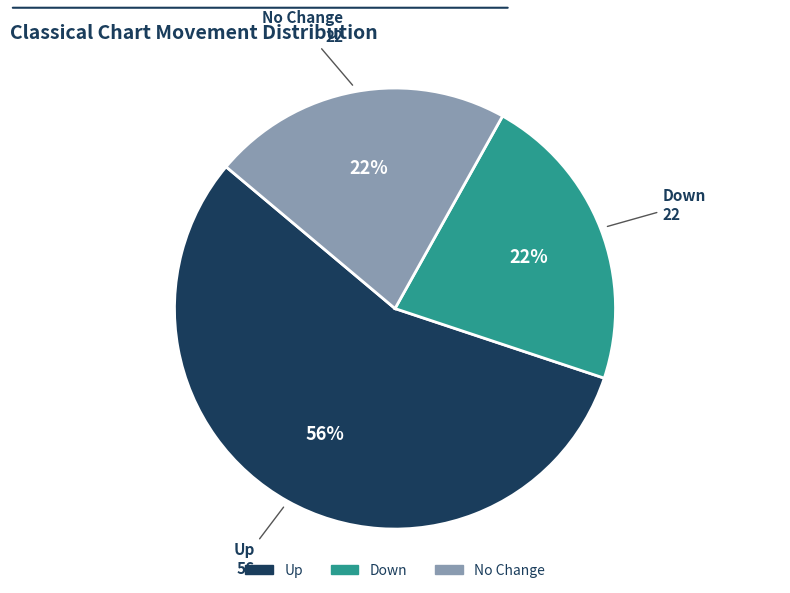

To the nearest percent, what is the average slice percentage?

33%